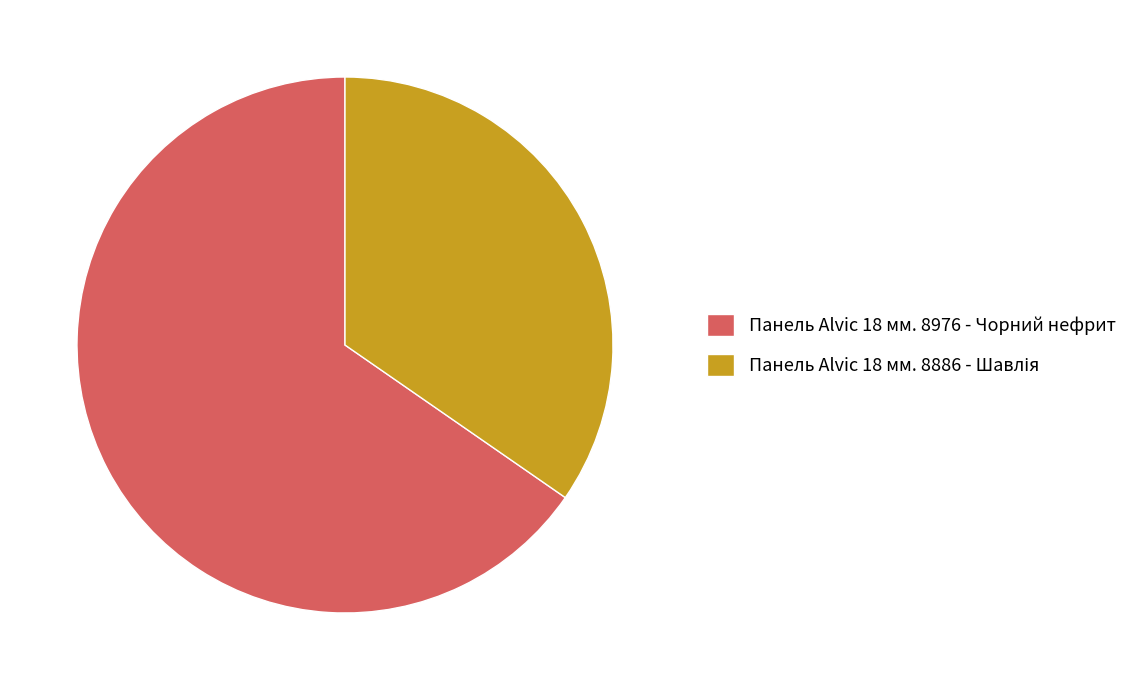

Which slice represents more than half of the pie?

Панель Alvic 18 мм. 8976 - Чорний нефрит